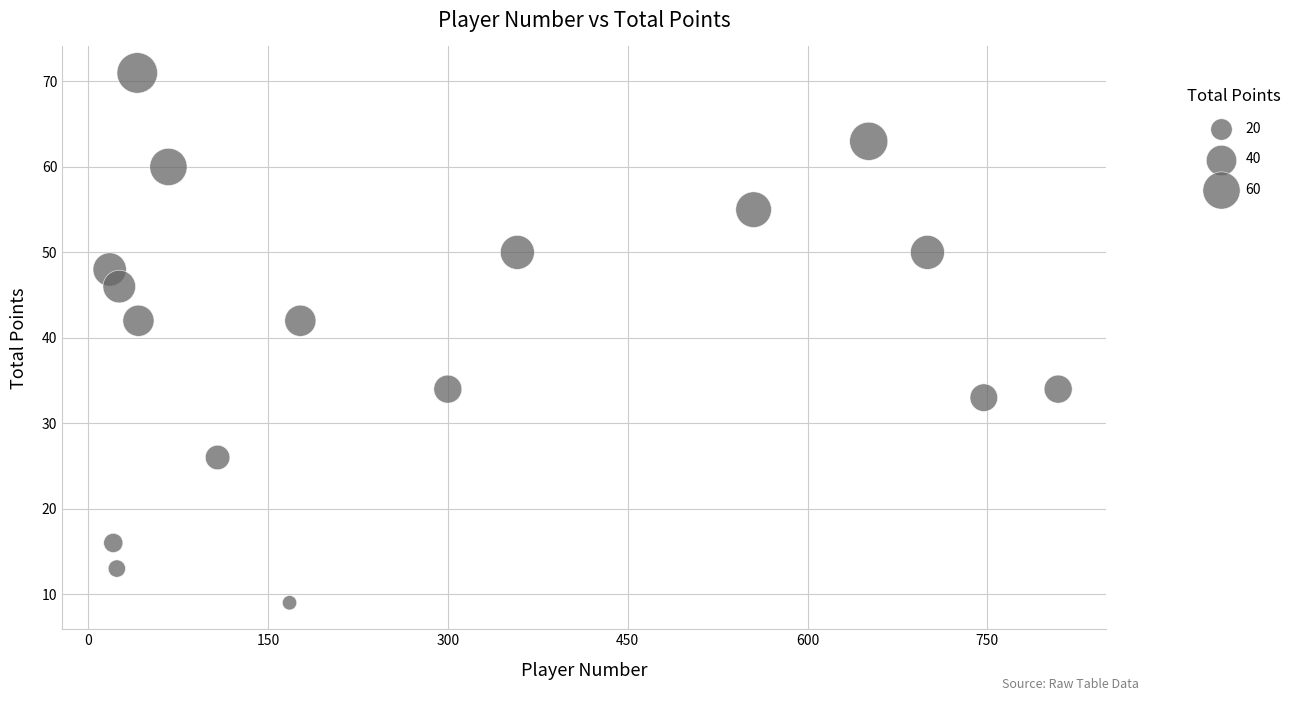

What is the range of X values (max minus min)?

791